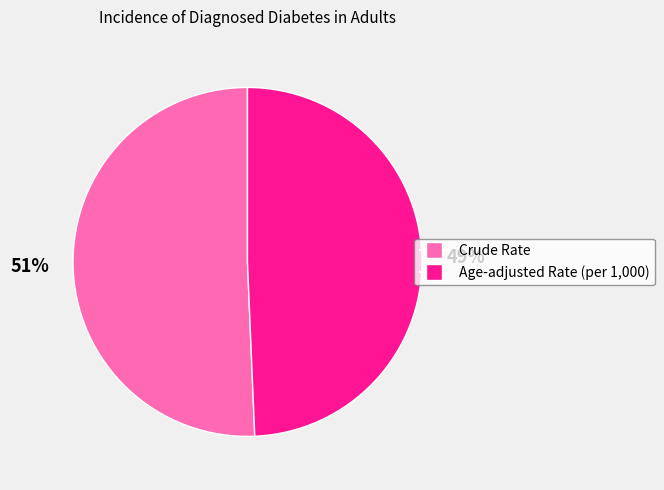

To the nearest percent, what is the combined percentage of Crude Rate and Age-adjusted Rate (per 1,000)?

100%